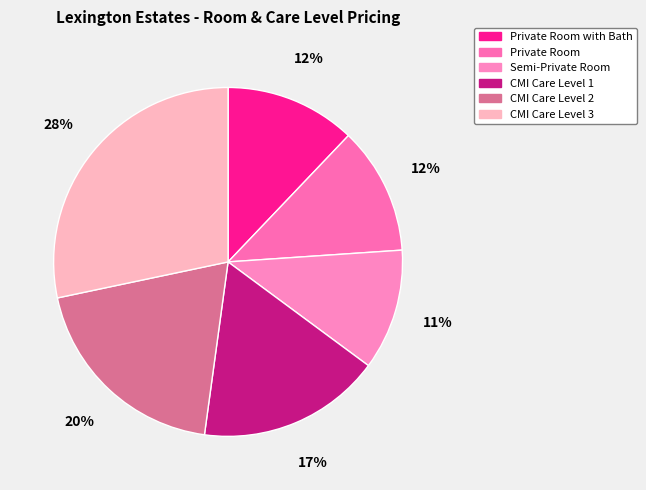

True or false: CMI Care Level 3 accounts for 28% of the total.

True